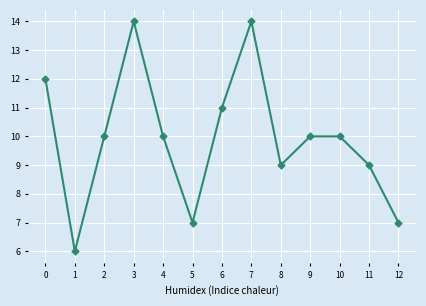

Approximately how many times larger is the value at 5 compared to 12?

1.0